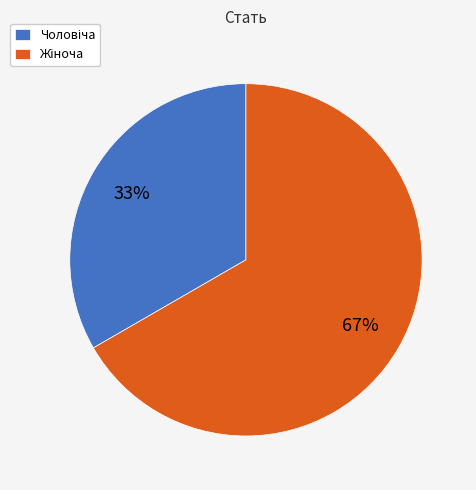

To the nearest percent, what is the average slice percentage?

50%